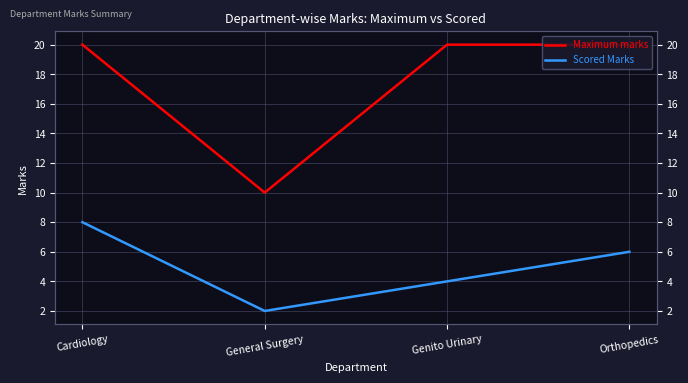

What is the smallest value displayed?

2